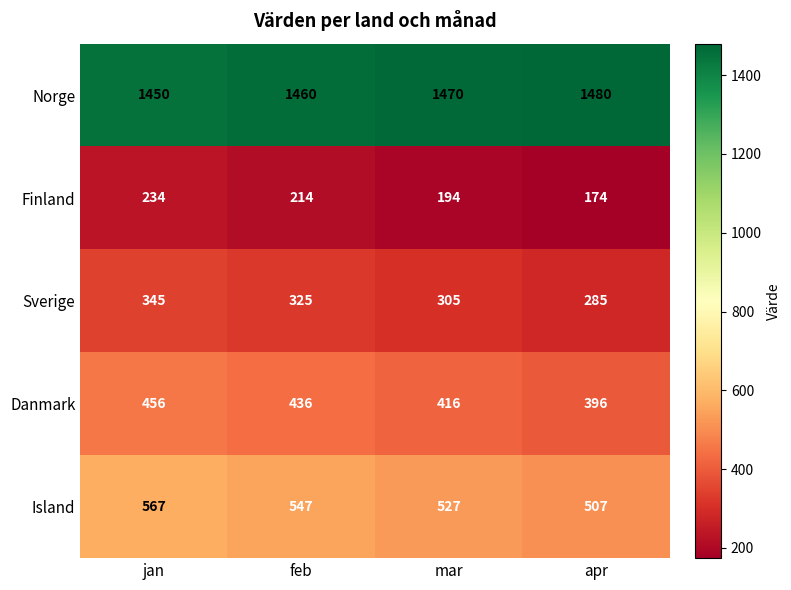

What is the sum of all Island values?

2148